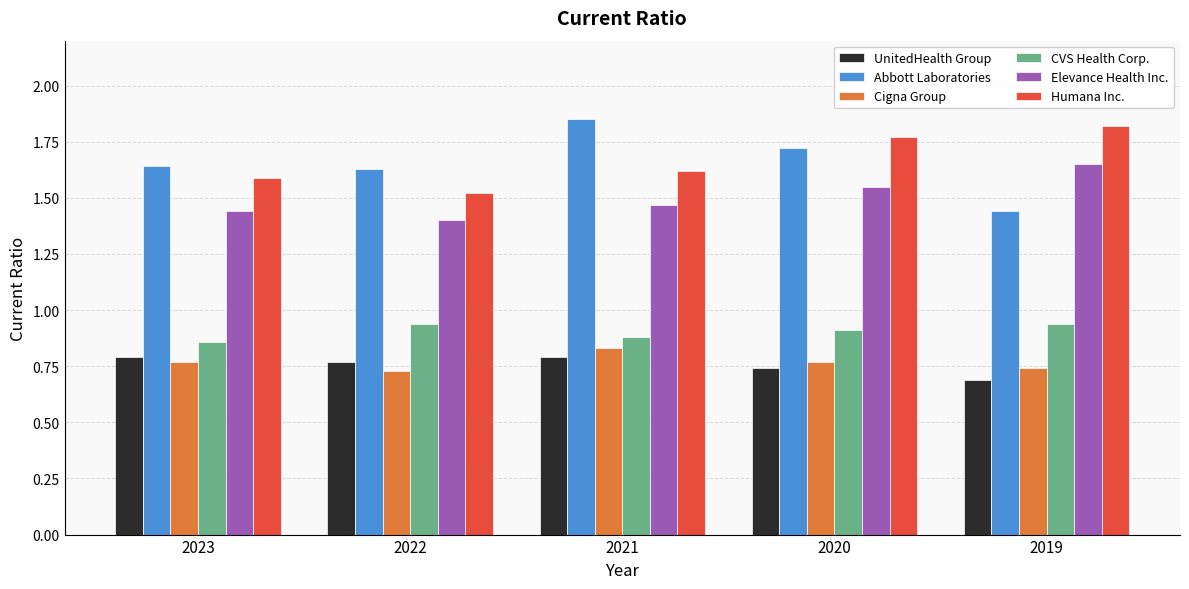

What are all the series names shown in the legend?

UnitedHealth Group, Abbott Laboratories, Cigna Group, CVS Health Corp., Elevance Health Inc., Humana Inc.